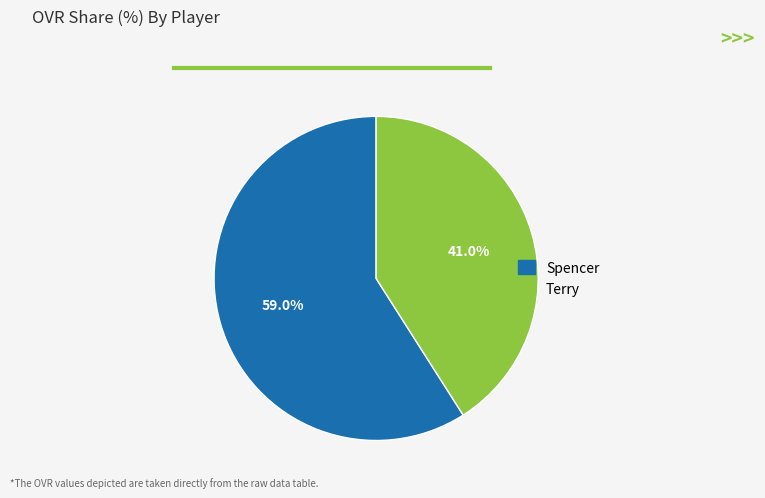

Combined, what portion of the pie is Terry and Spencer?

100.0%